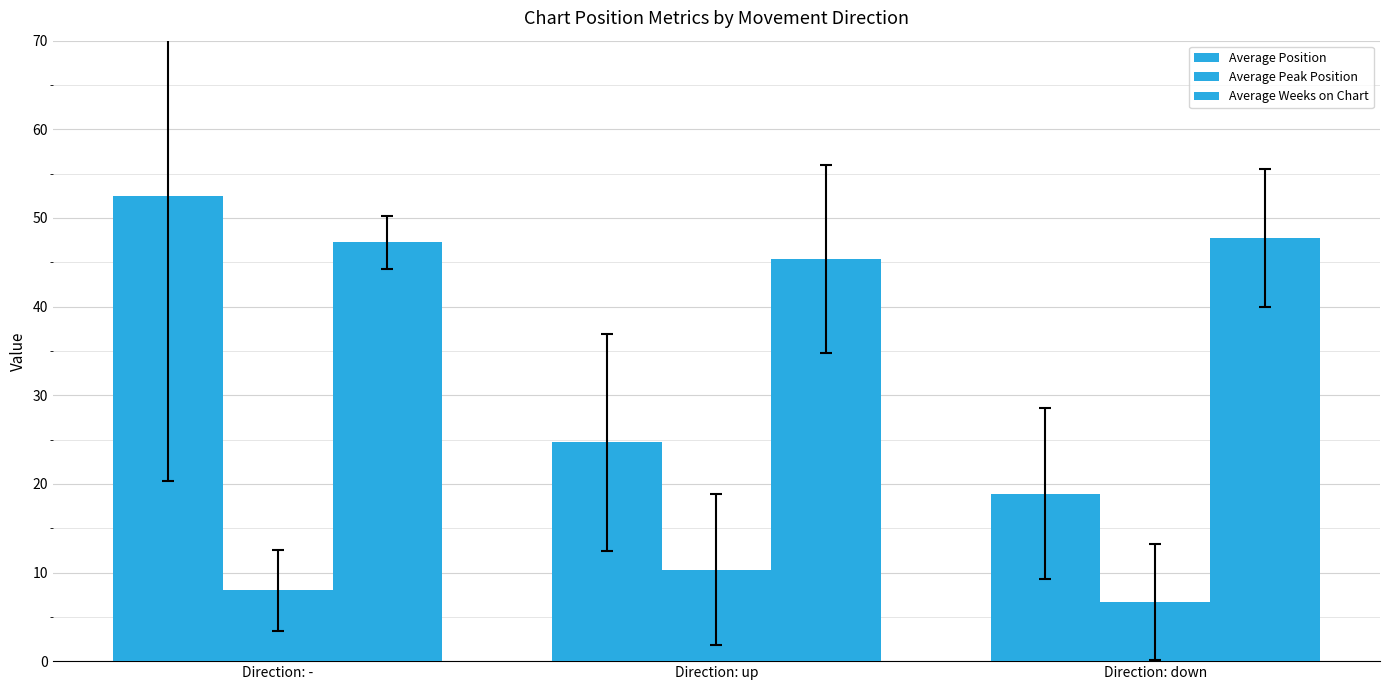

At which label is Average Position closest to 35?

Direction: up